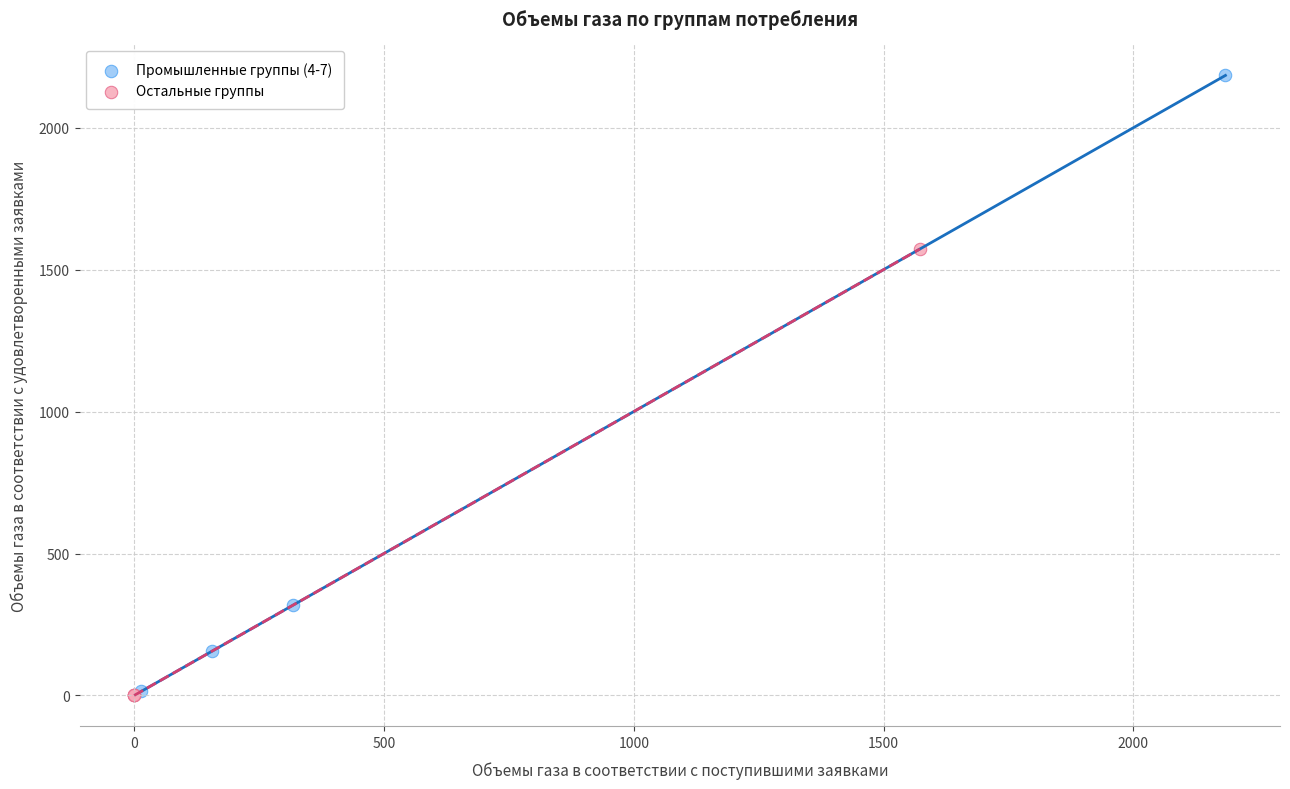

Which series has the largest Y range (max minus min)?

Промышленные группы (4-7)